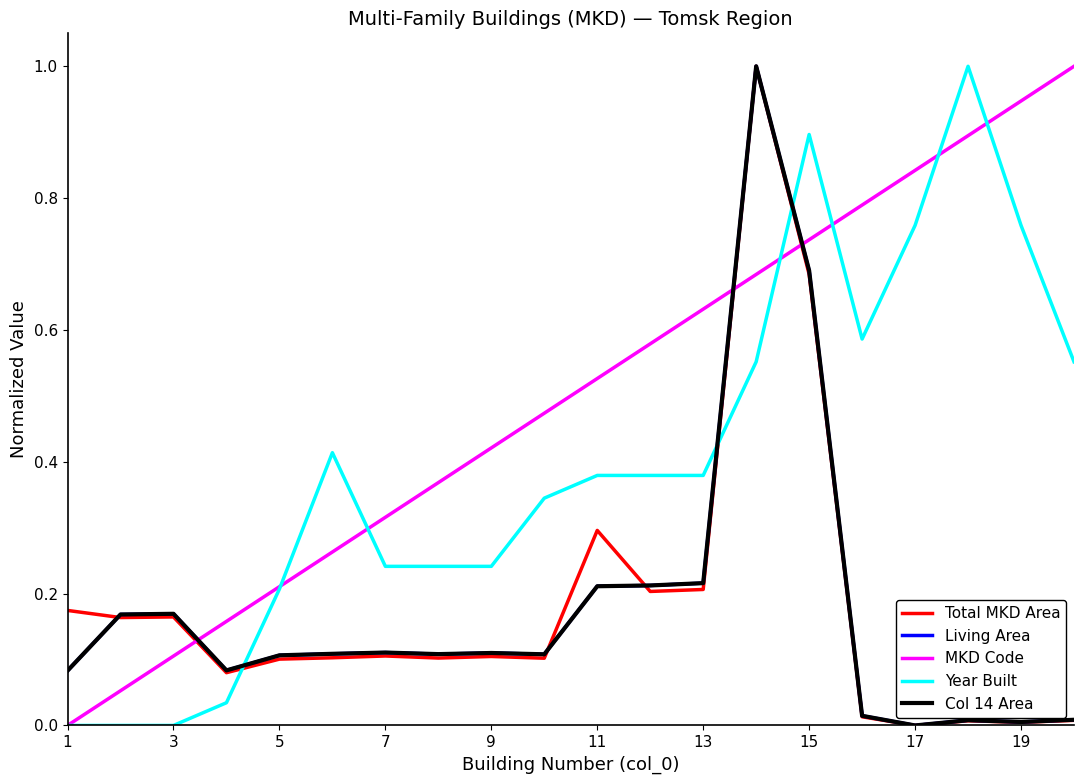

True or false: Year Built and Total MKD Area cross at least once.

True